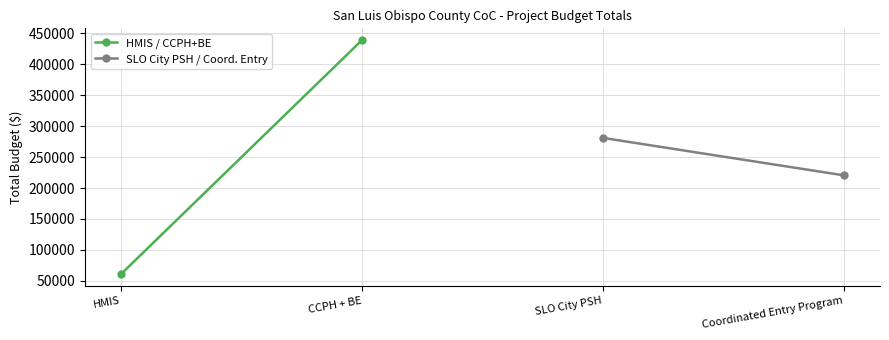

List the series in order of their peak value, highest first.

HMIS / CCPH+BE, SLO City PSH / Coord. Entry